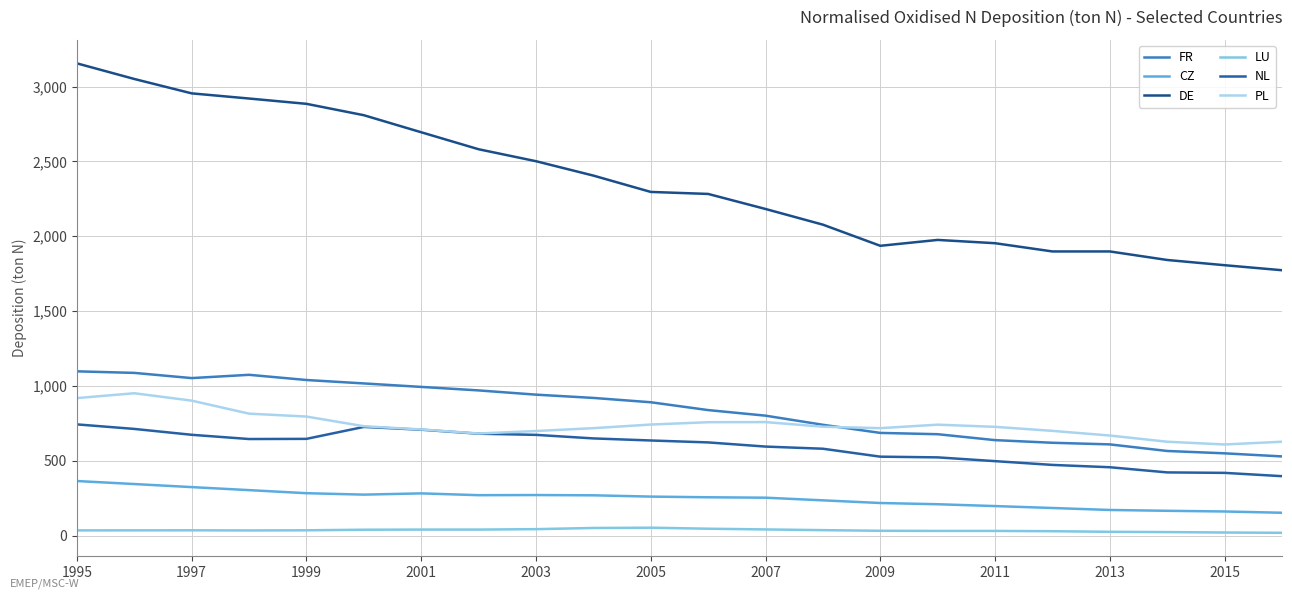

At which category is the sum across all series the highest?

1995